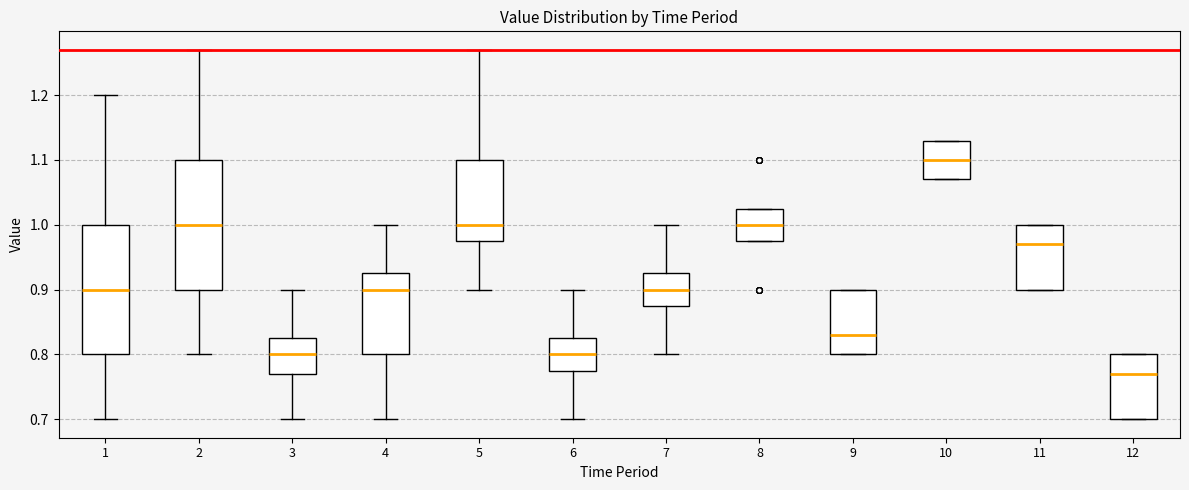

Where does the median line of the box at x = 2 sit on the y-axis? The values are not printed on the chart, so give them approximately, as read against the axis.

1.00